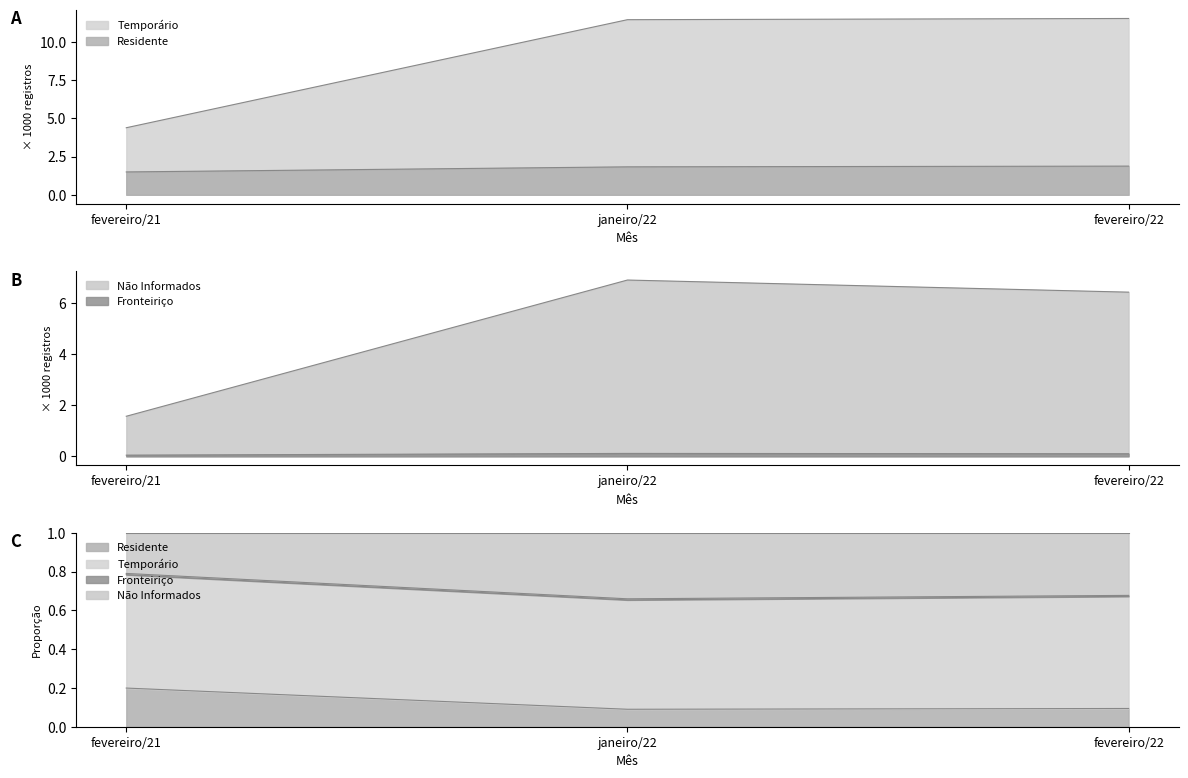

Is it true that Residente equals 1.9 at fevereiro/22?

True